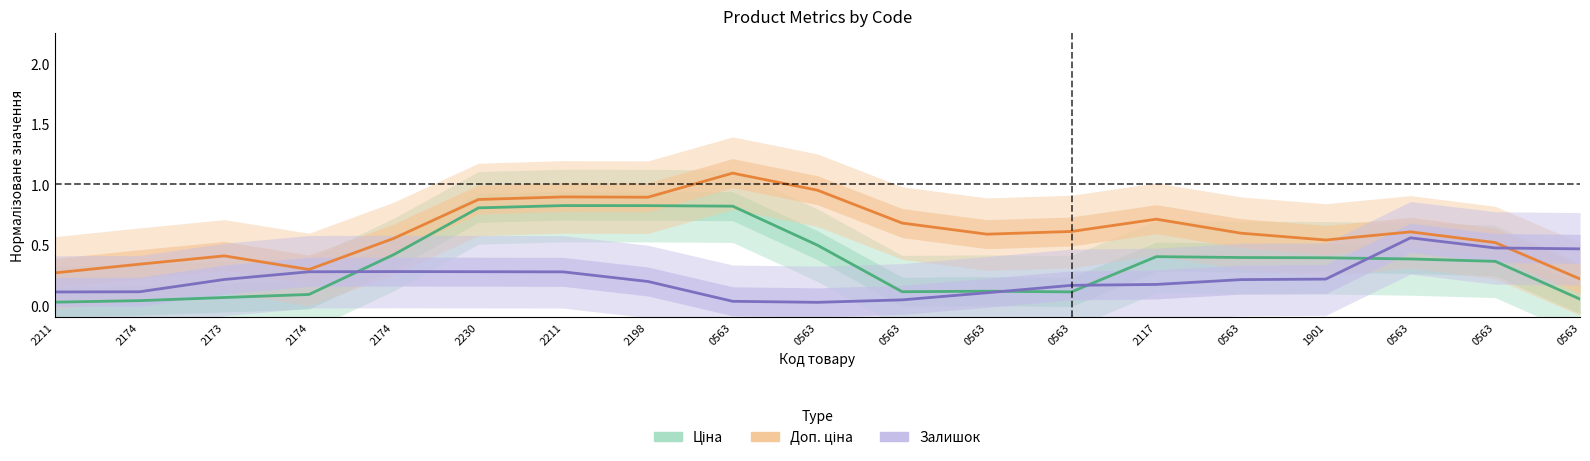

What are all the series names shown in the legend?

Ціна, Доп. ціна, Залишок